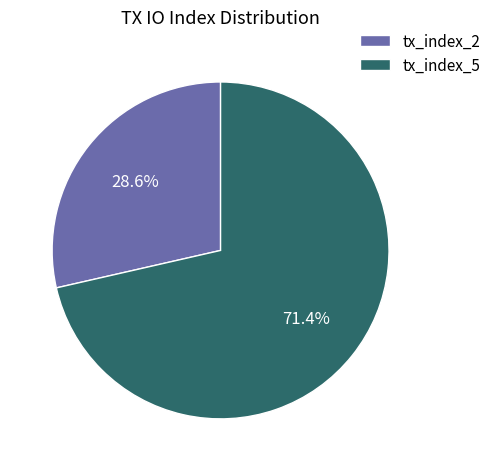

Which slice is the largest?

tx_index_5